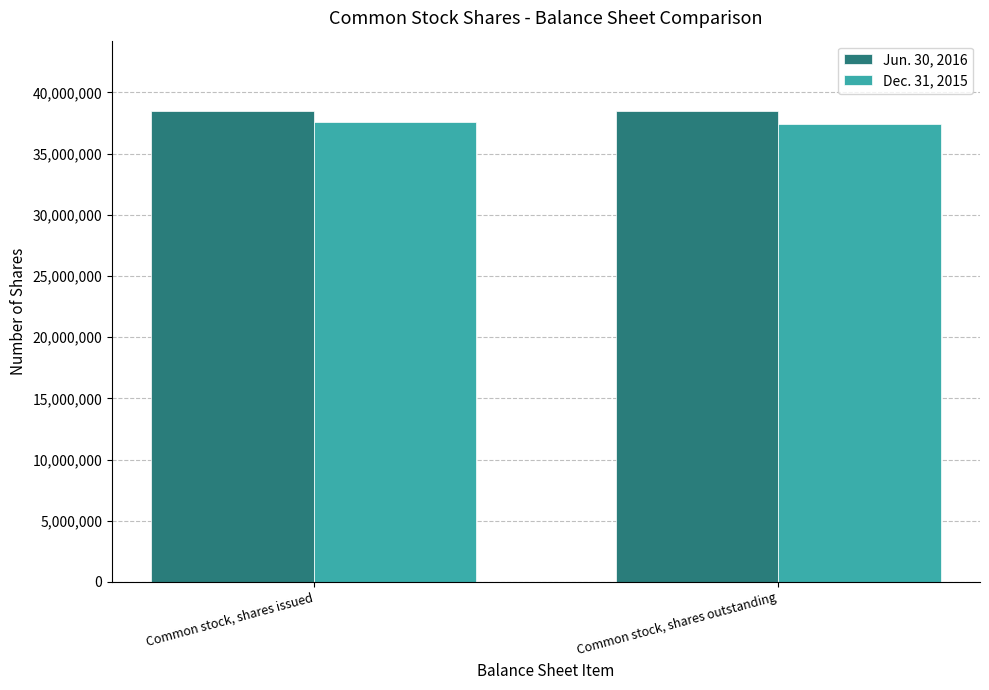

What is the label of the 2nd bar from the left?

Common stock, shares outstanding